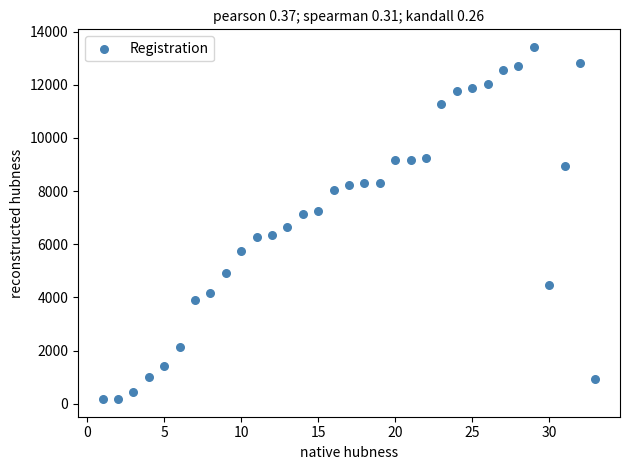

What Y value in the scatter plot is closest to 6799?

6646